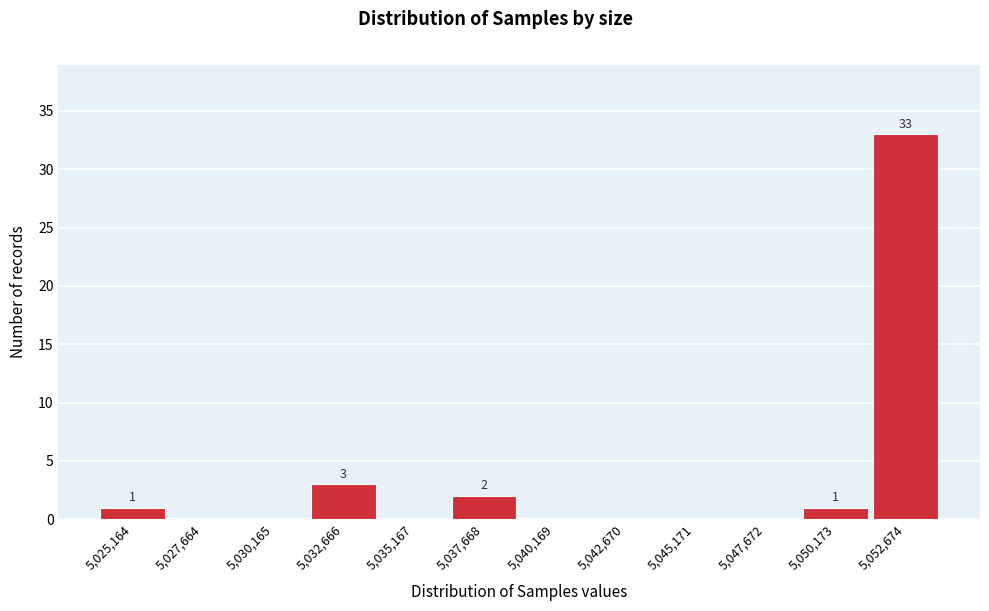

Reading left to right, what are all the values shown in this chart?

5,025,164=1	5,027,664=0	5,030,165=0	5,032,666=3	5,035,167=0	5,037,668=2	5,040,169=0	5,042,670=0	5,045,171=0	5,047,672=0	5,050,173=1	5,052,674=33